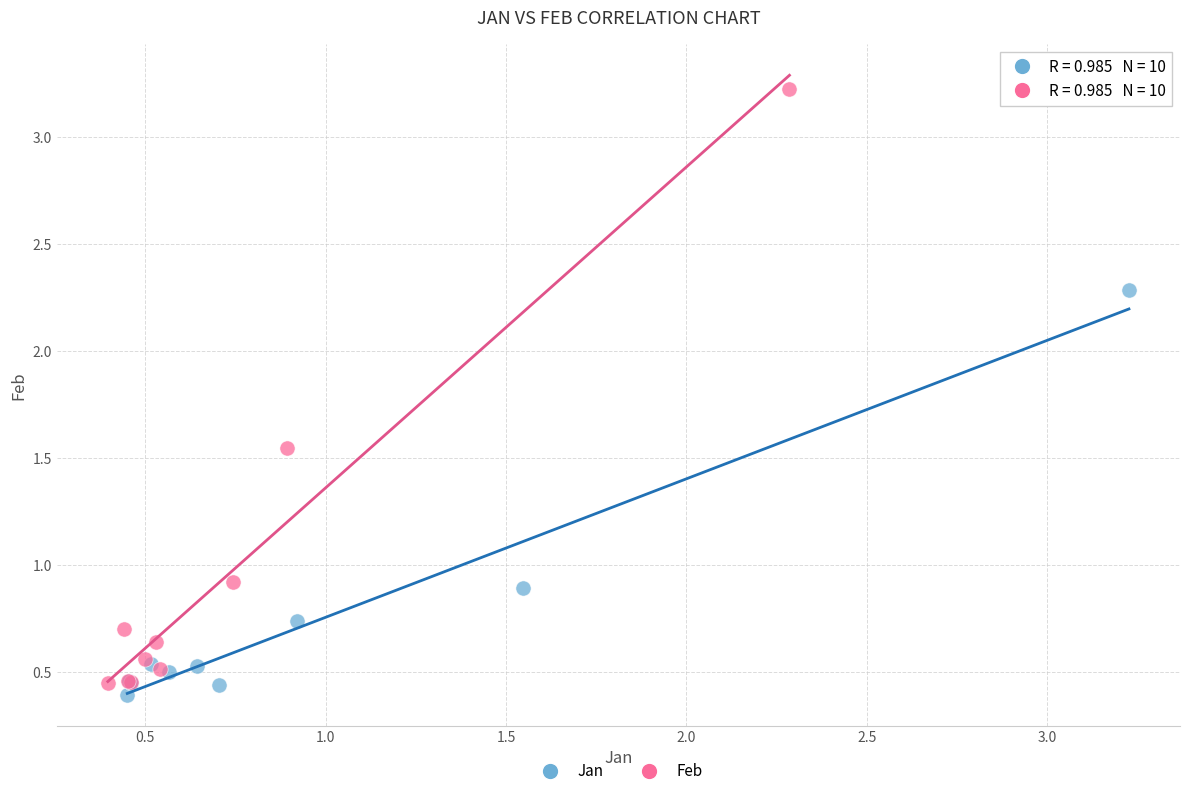

Which series reaches the maximum Y coordinate?

Feb